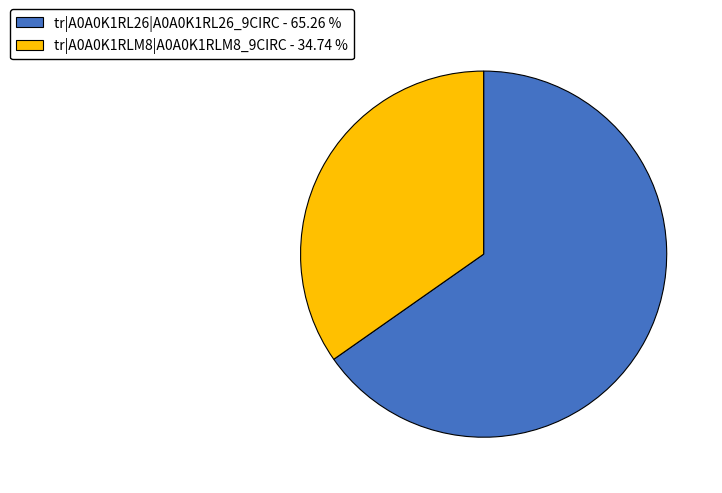

What is the ratio of the value at tr|A0A0K1RLM8|A0A0K1RLM8_9CIRC - 34.74 % to the value at tr|A0A0K1RL26|A0A0K1RL26_9CIRC - 65.26 %?

0.5